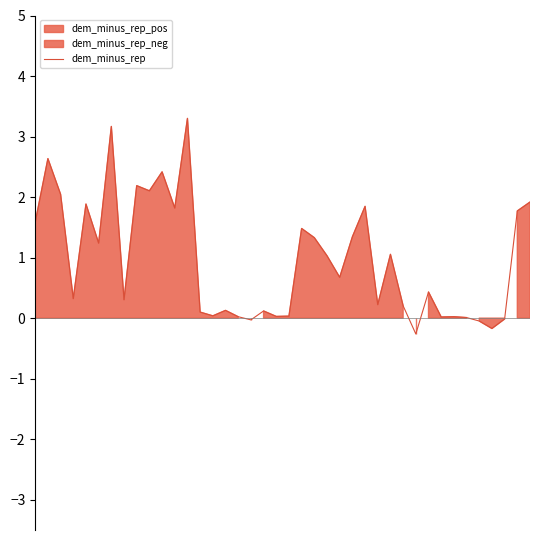

How many values are below 0?

5